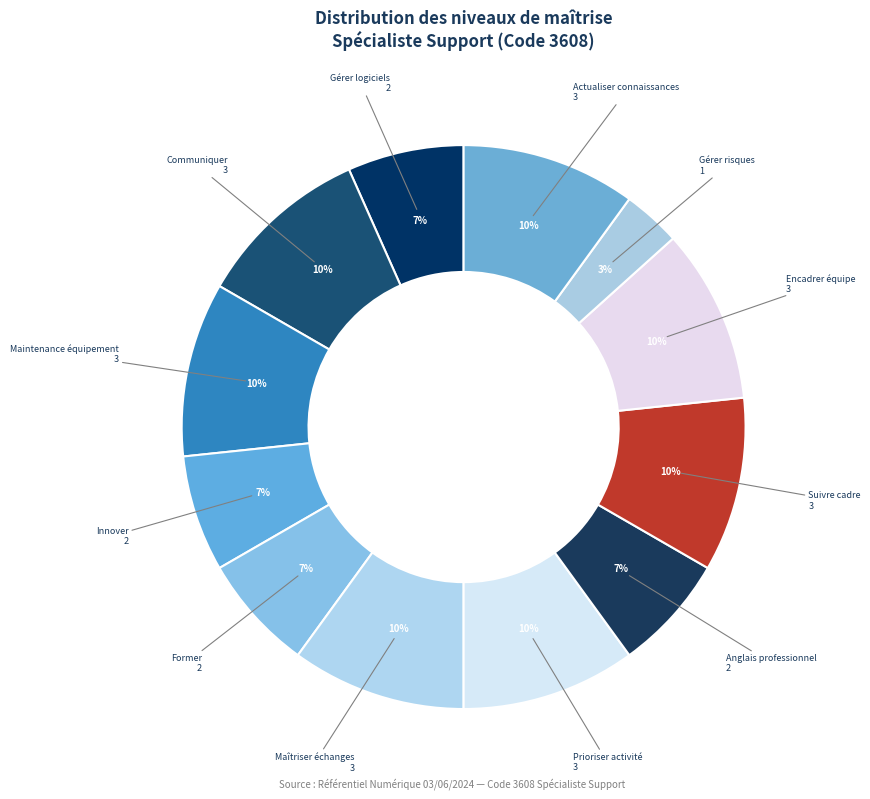

How many segments does this pie chart have?

12